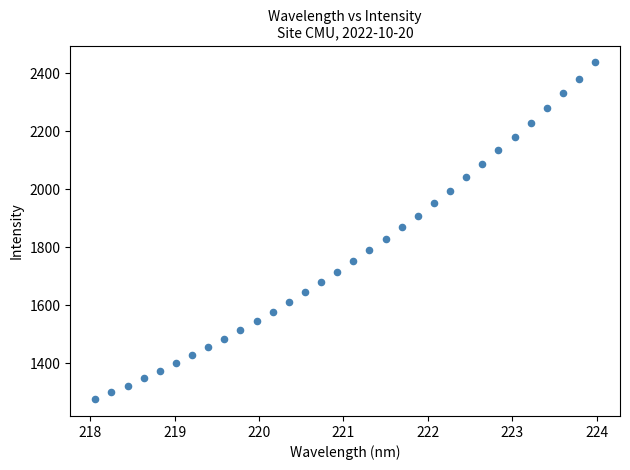

What is the range of Y values (max minus min)?

1161.7